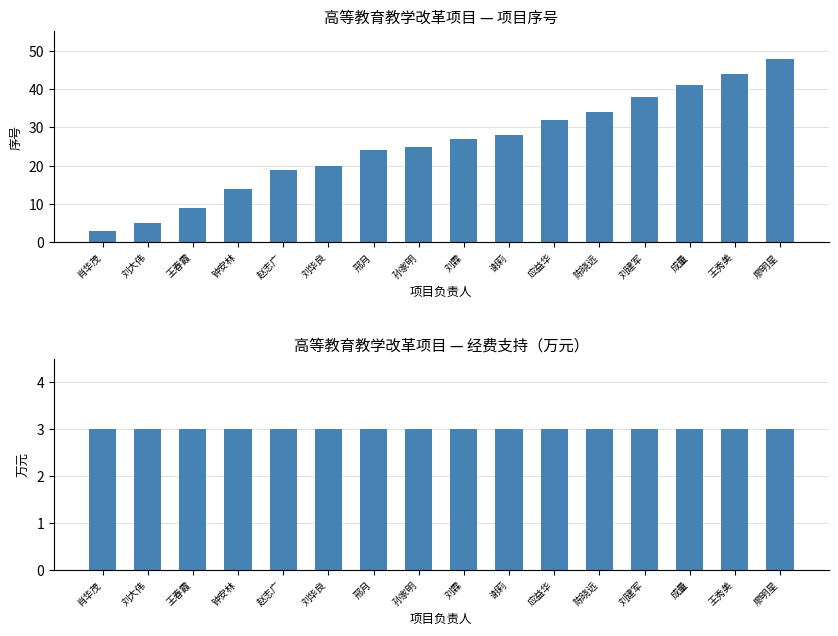

How many values in the 项目序号 series are below 27?

8